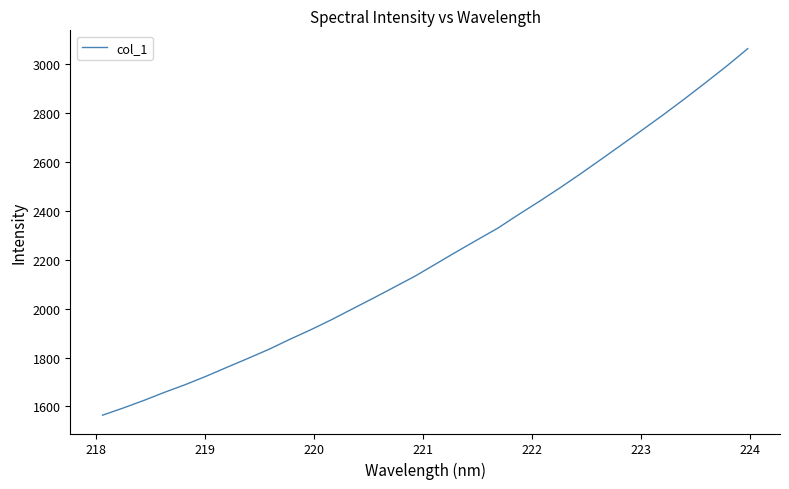

What is the greatest value displayed?

3062.9